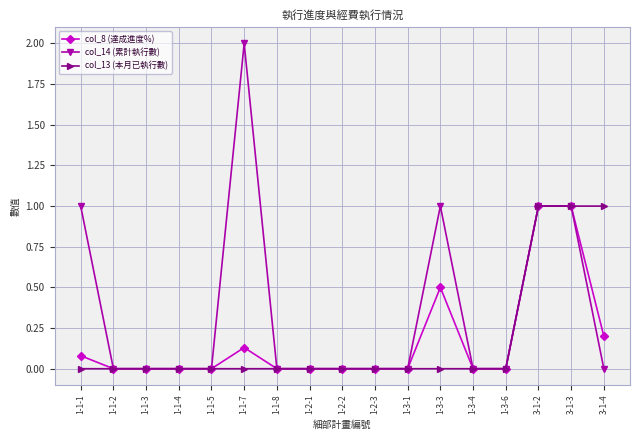

What is the spread (max minus min) of values at 3-1-4?

1.0